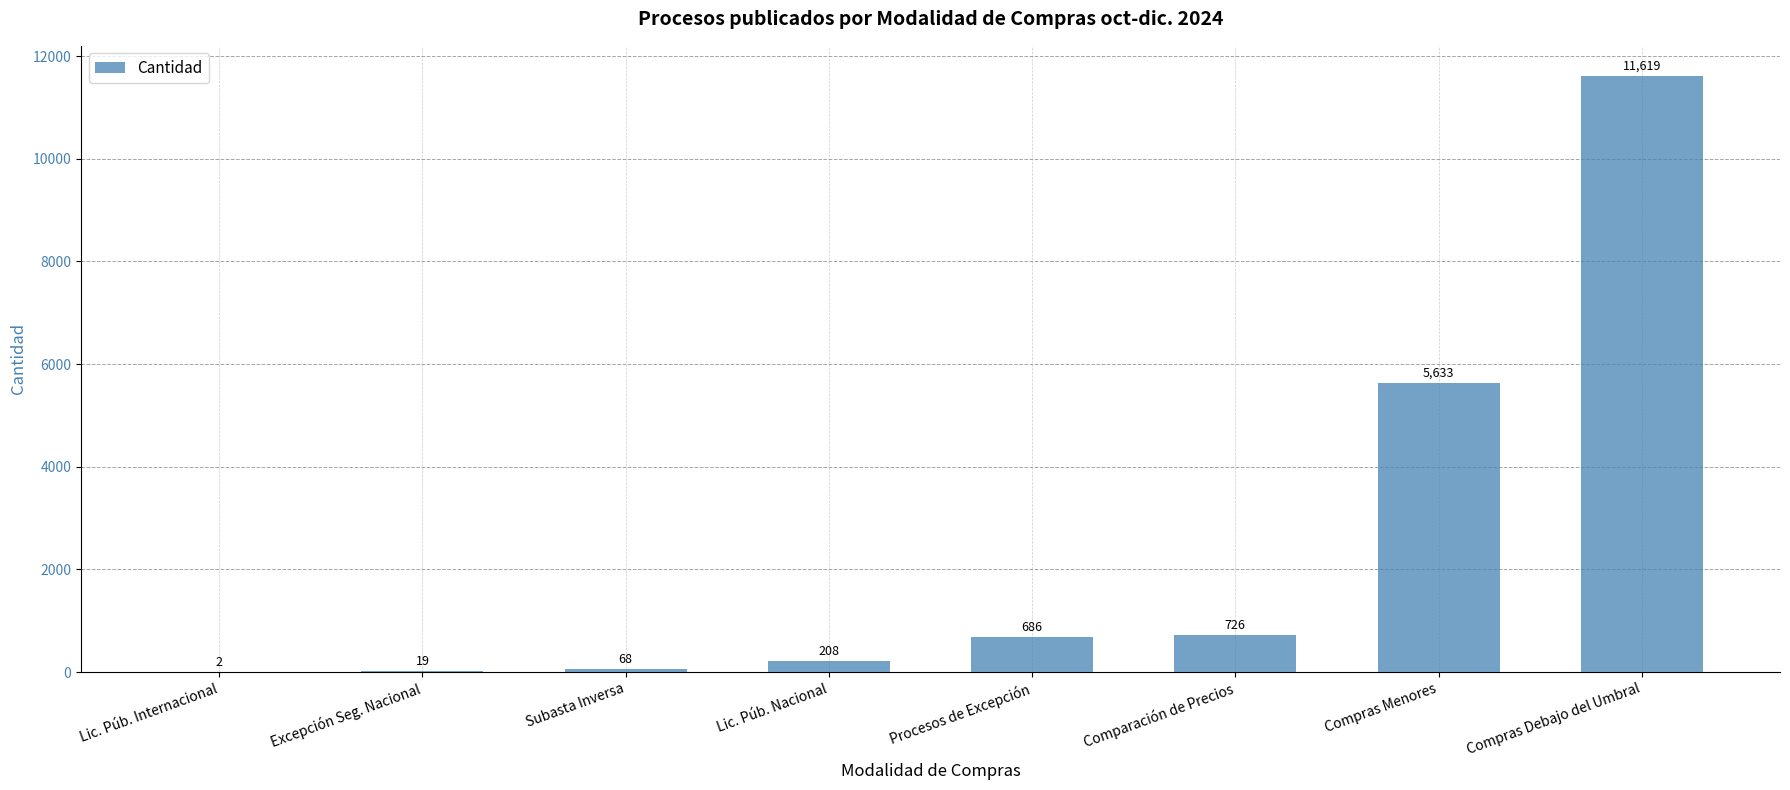

At which category does the chart reach its peak across all series?

Compras Debajo del Umbral